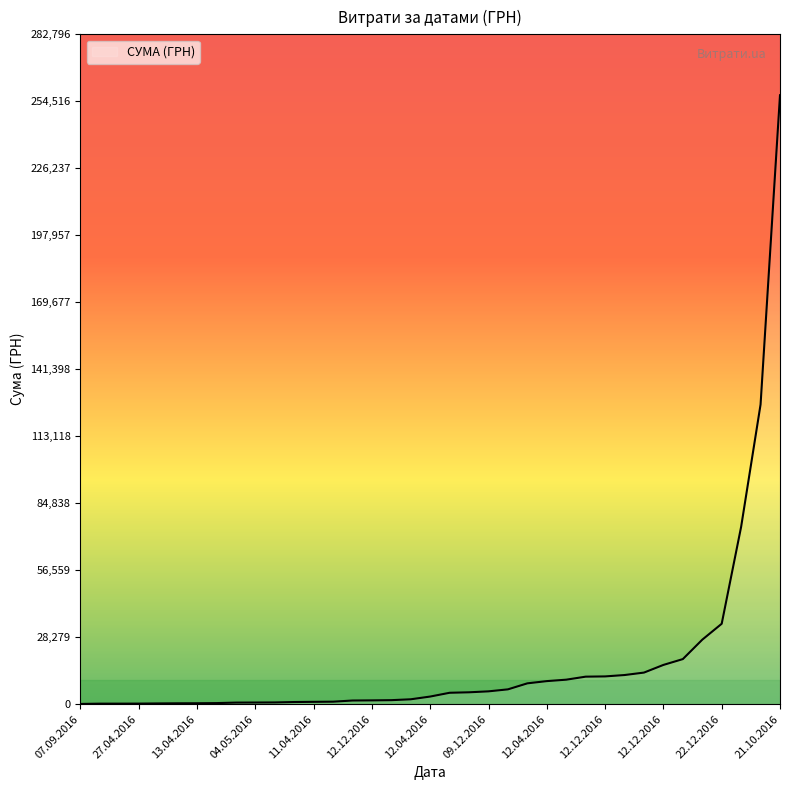

How many lines are shown in the chart?

1